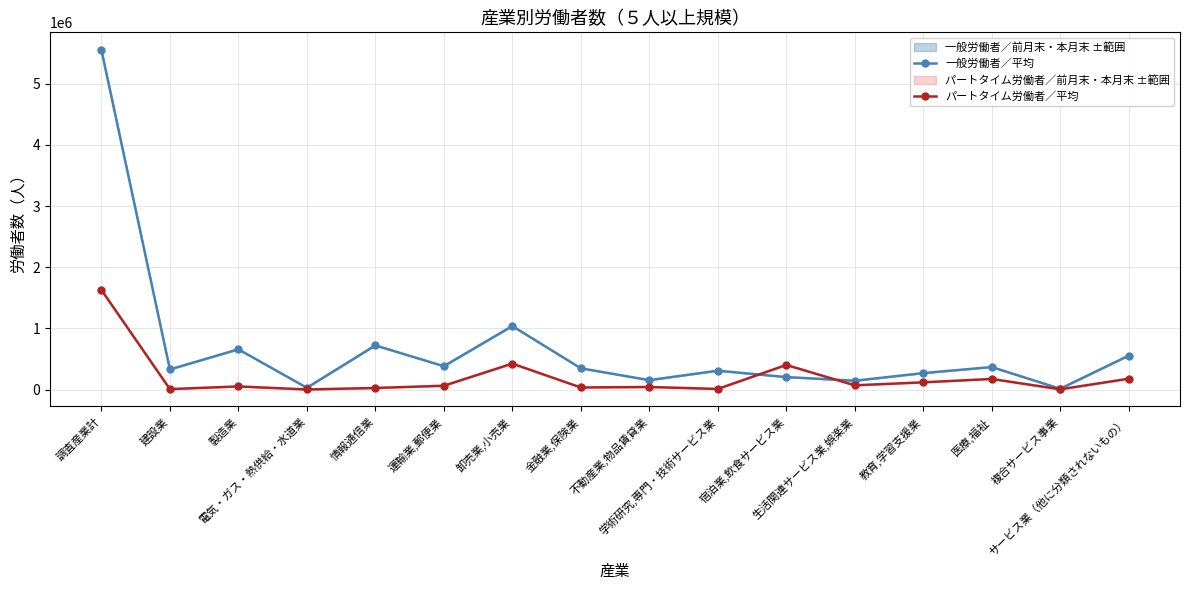

True or false: パートタイム労働者／平均 has more than 2 interior local peaks.

True